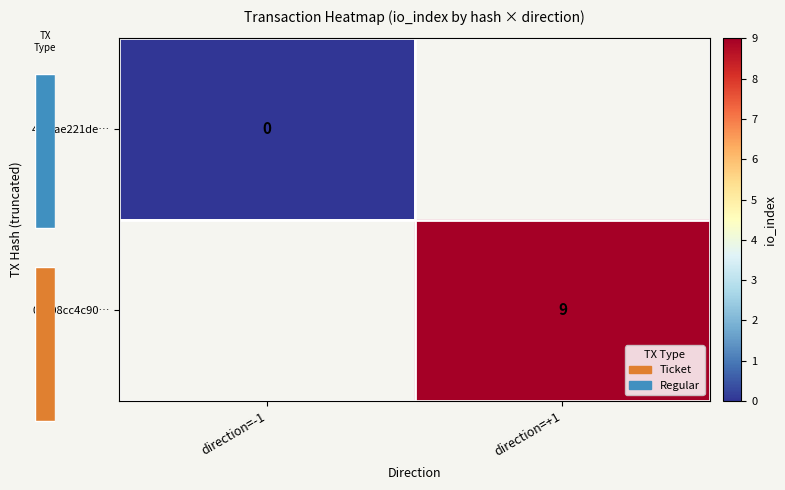

How many distinct data groups are displayed?

2